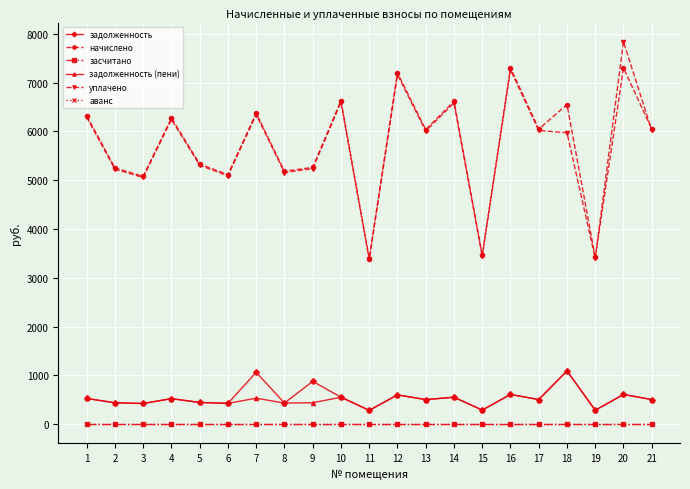

Which series has the largest total across all categories?

начислено